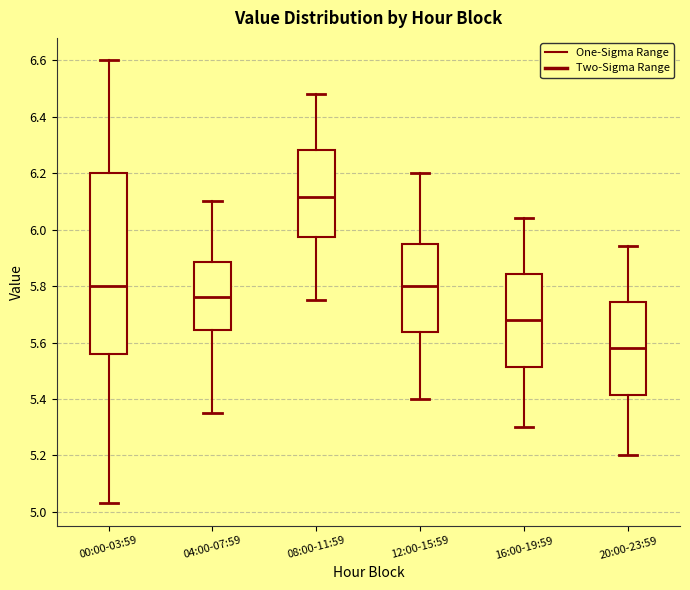

Which box has the lowest median line?

20:00-23:59